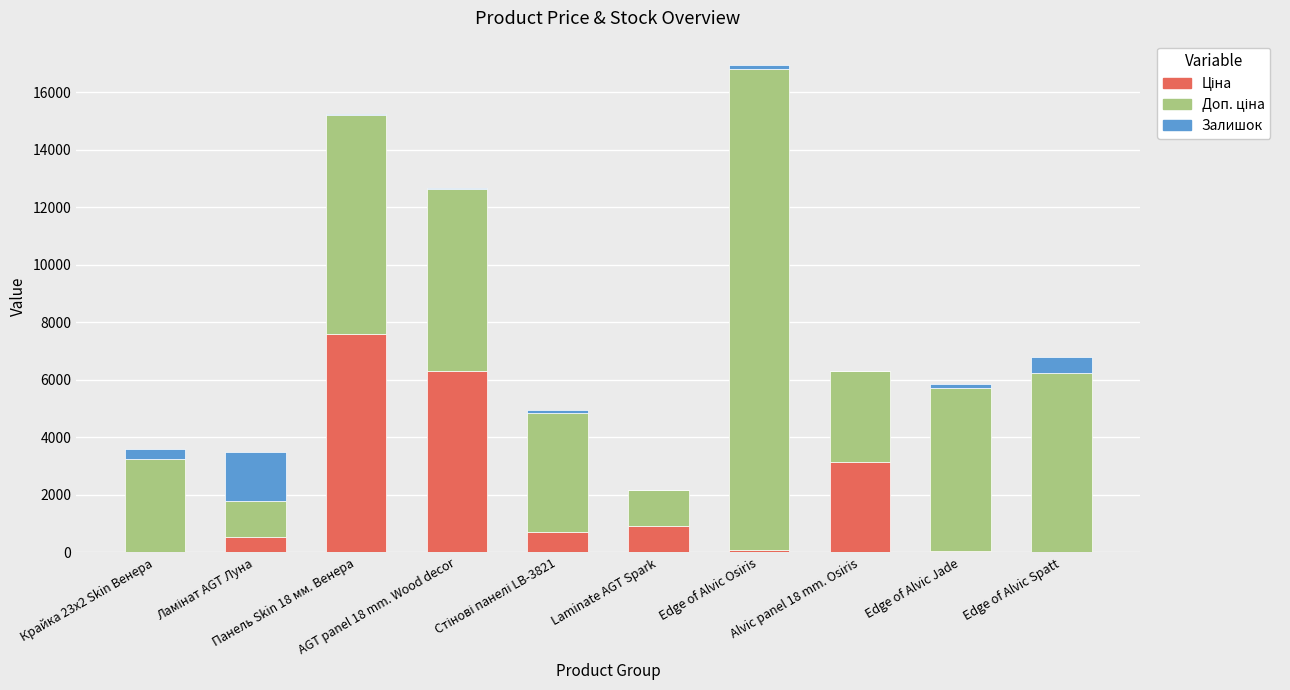

Are the bars horizontal?

No